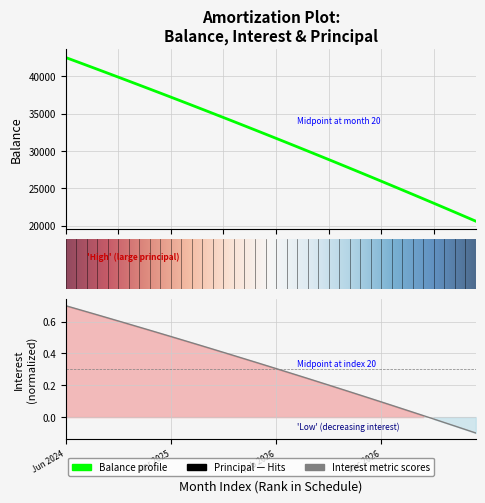

What is the spread (max minus min) of values at Jan 2026?

32260.7